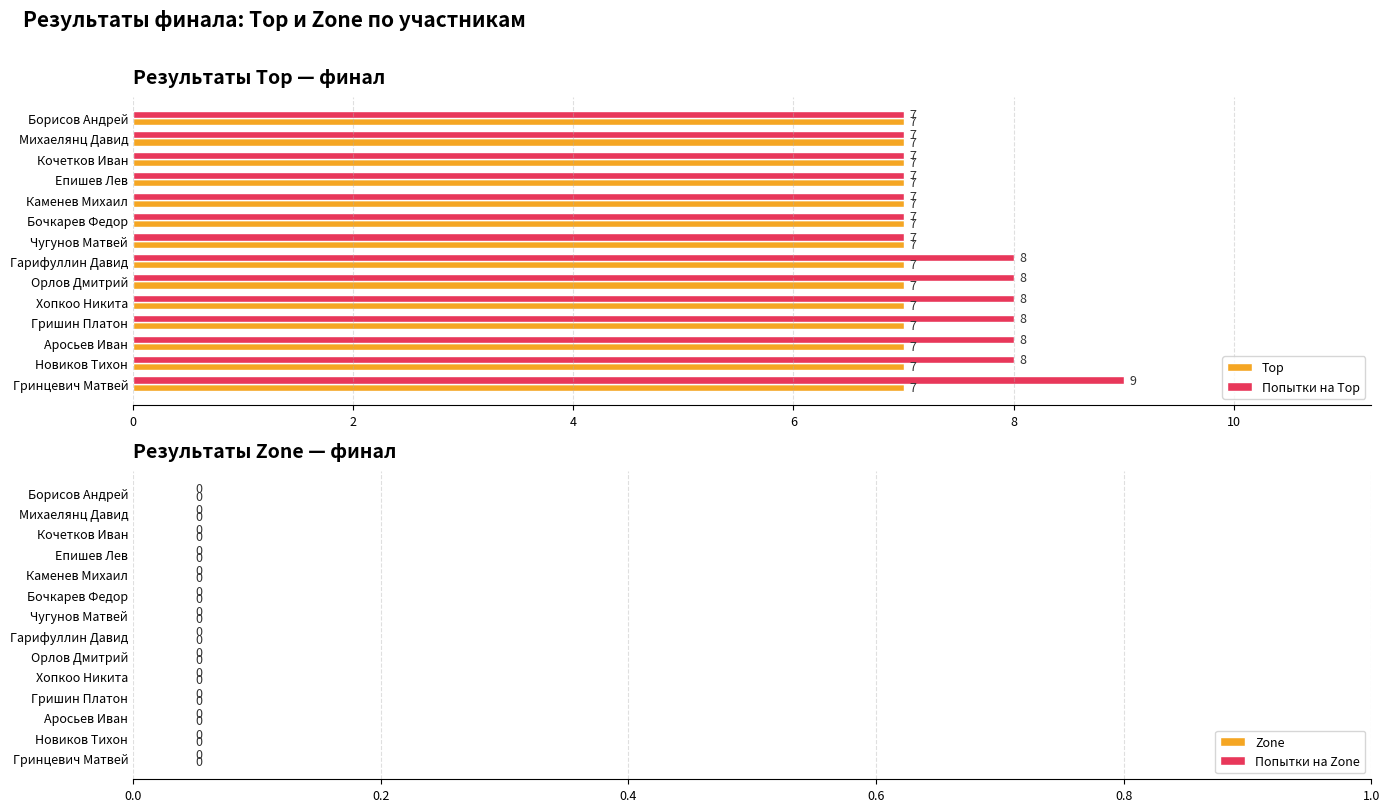

At Хопкоо Никита, list the series in order from smallest to largest.

Top, Попытки на Top